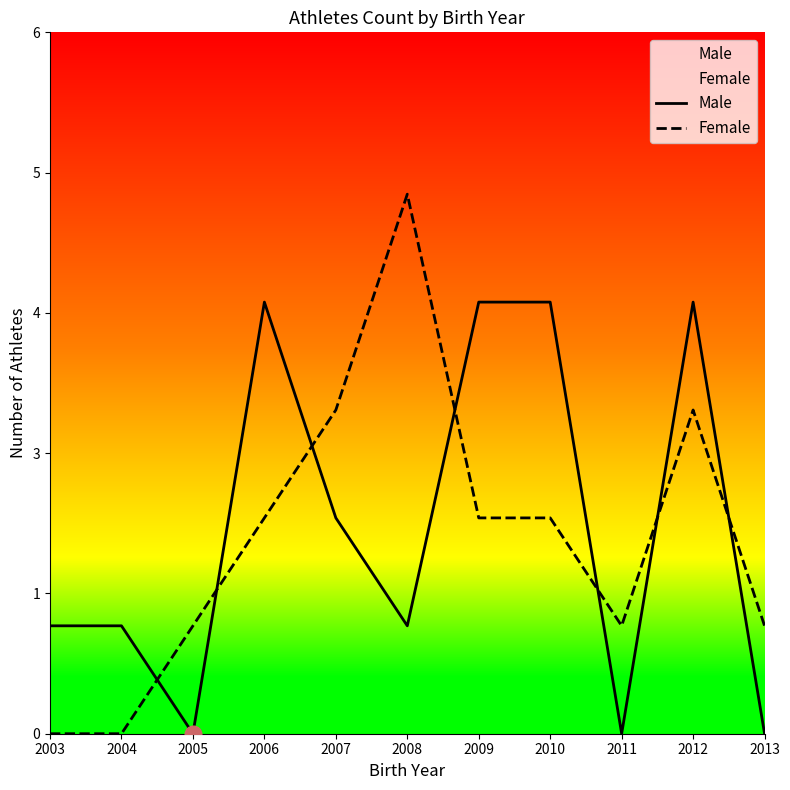

Which label corresponds to the smallest value in the chart?

2005